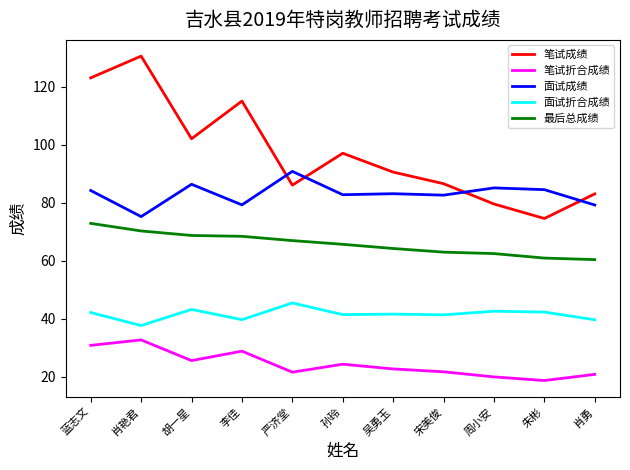

Which category has the lowest value in the 面试折合成绩 series?

肖艳君